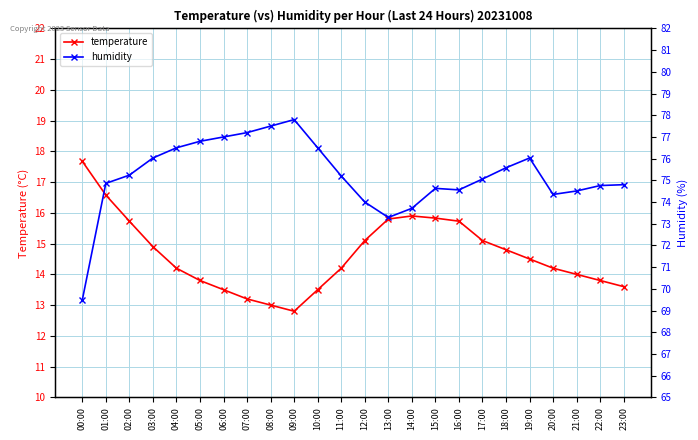

What is the label of the 4th point from the left?

03:00